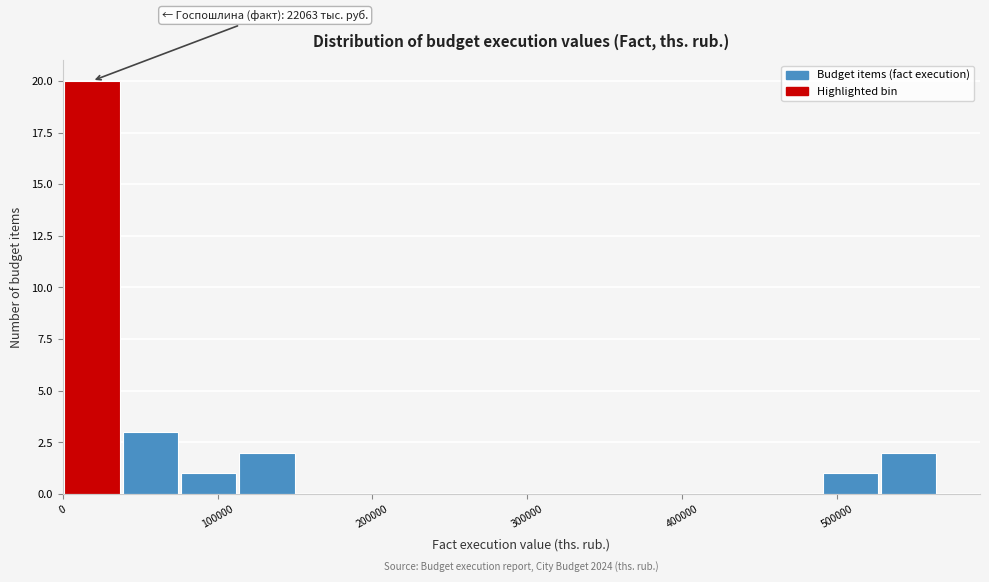

Around what value on the x-axis is the tallest bar? Give the approximate position of its centre, as read against the axis.

20000